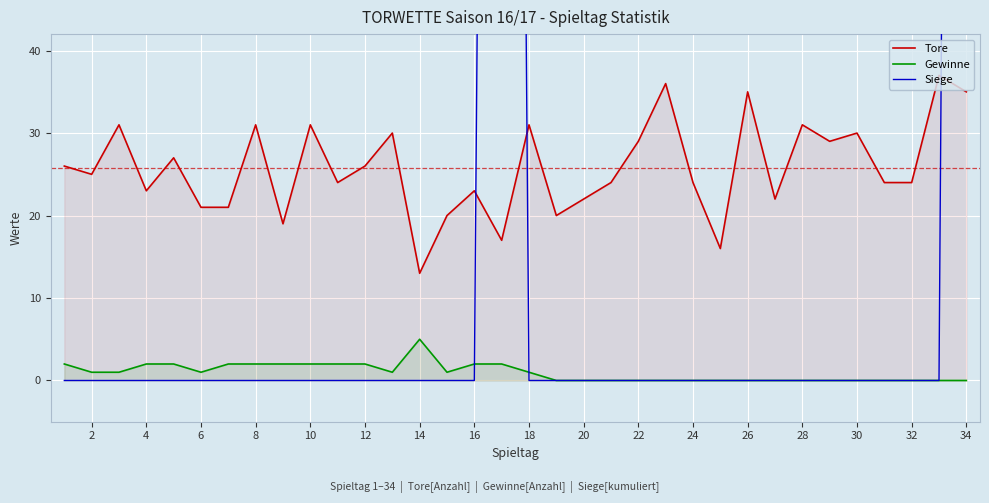

Count the number of data series in this chart.

3